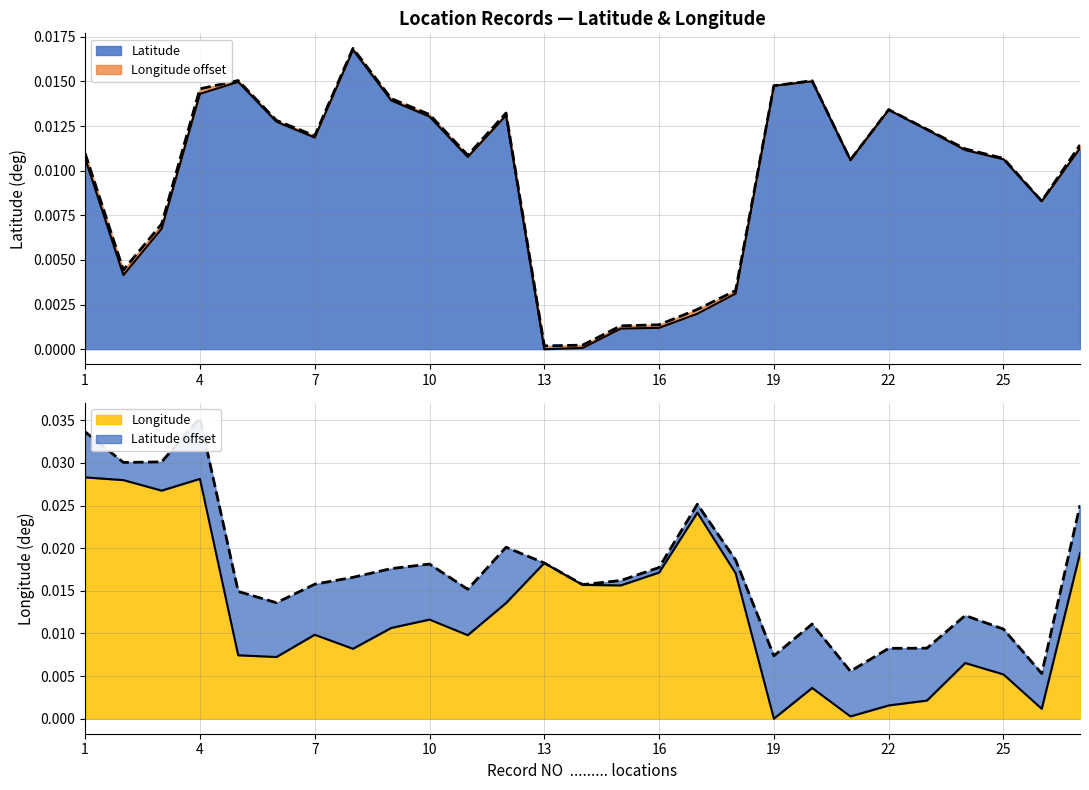

In Longitude, how many points are higher than both neighbors (excluding endpoints)?

7